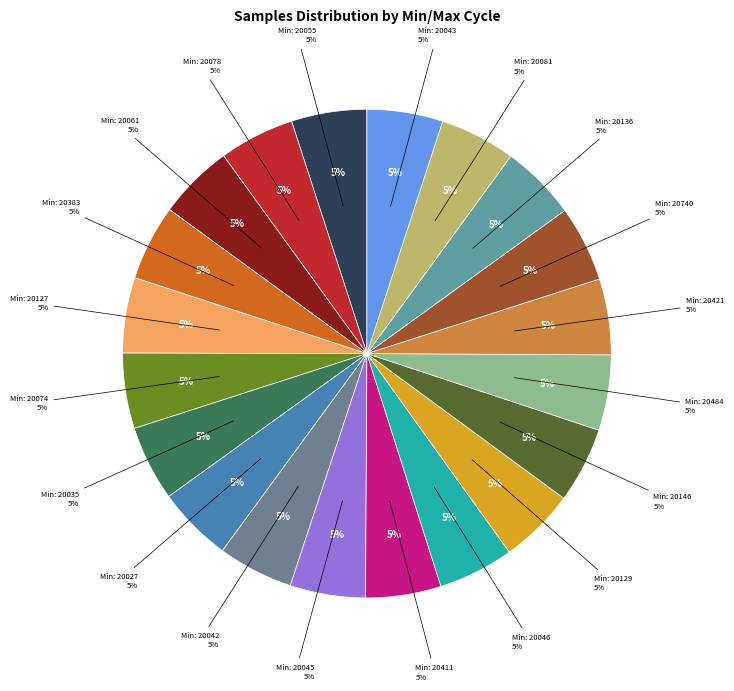

Which category has the biggest portion of the pie?

28_20740